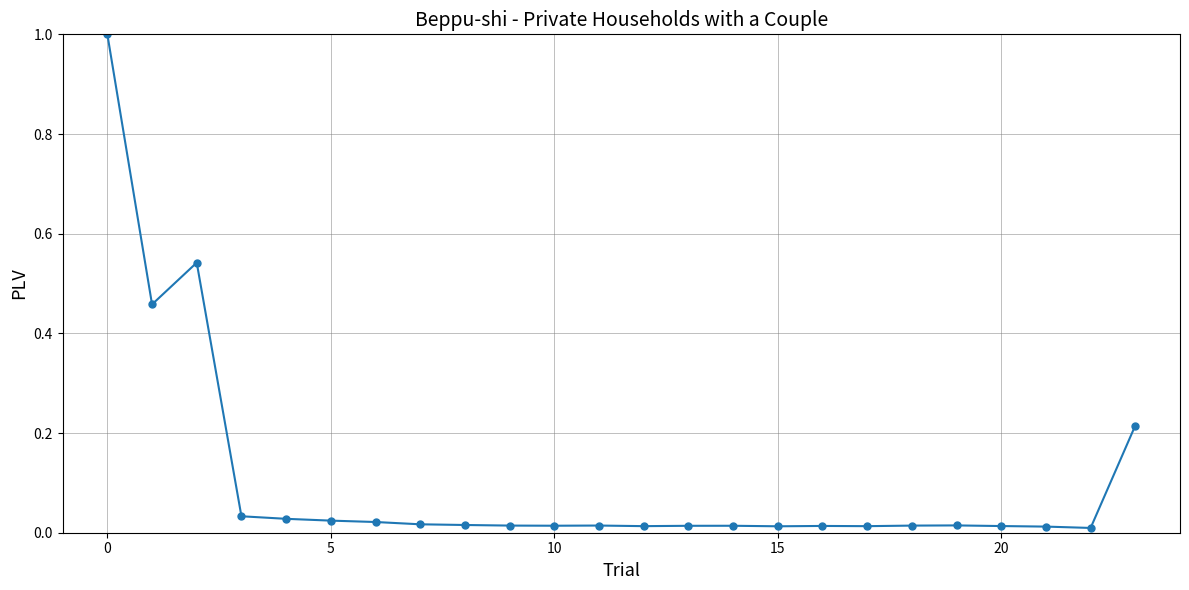

What is the greatest value displayed?

1.0